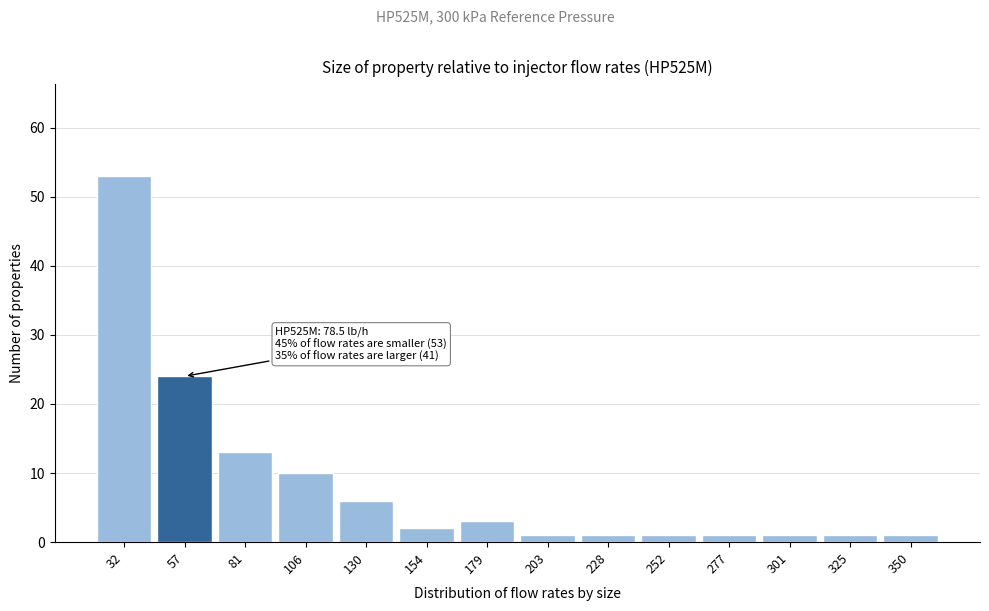

Reading right to left, what are all the values shown in this chart?

350=1	325=1	301=1	277=1	252=1	228=1	203=1	179=3	154=2	130=6	106=10	81=13	57=24	32=53